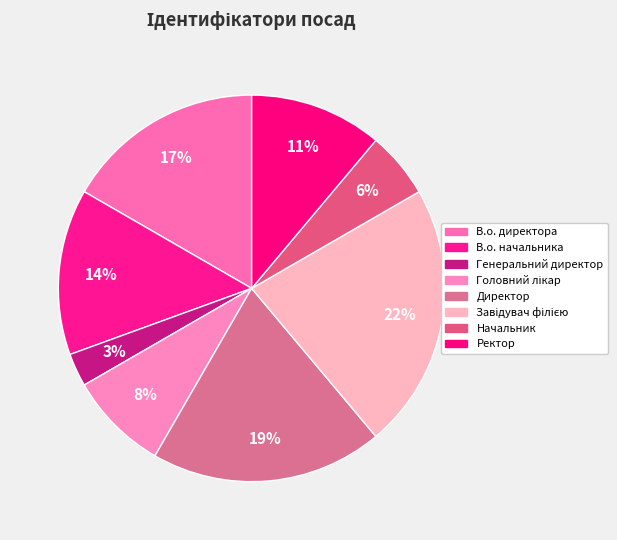

Rank the categories by value from highest to lowest.

Завідувач філією, Директор, В.о. директора, В.о. начальника, Ректор, Головний лікар, Начальник, Генеральний директор